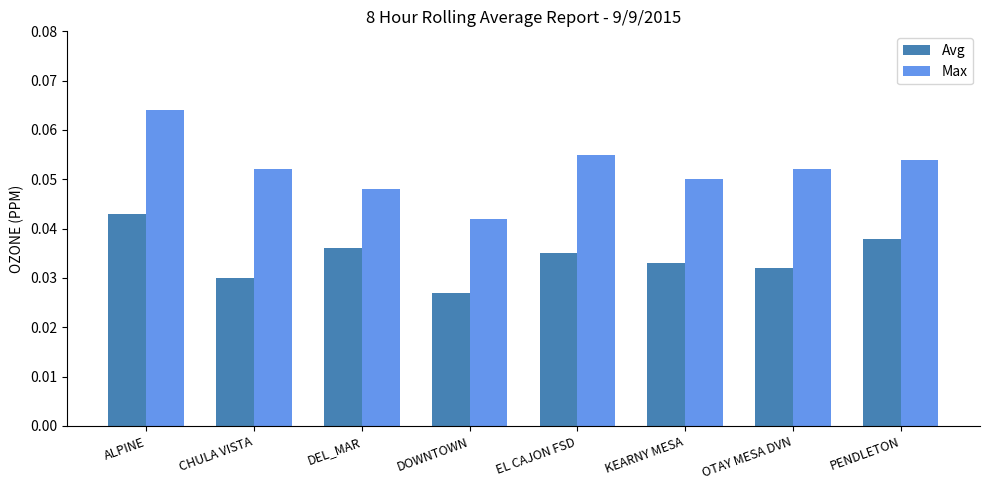

What is the label of the 5th bar from the left?

EL CAJON FSD